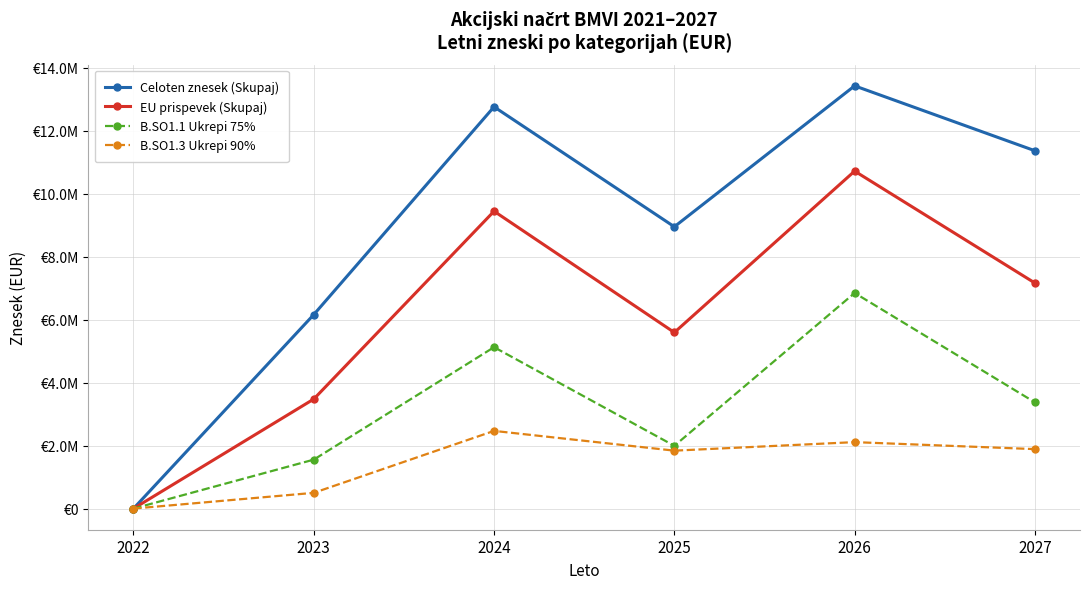

Is this an area chart (filled region under the line)?

No